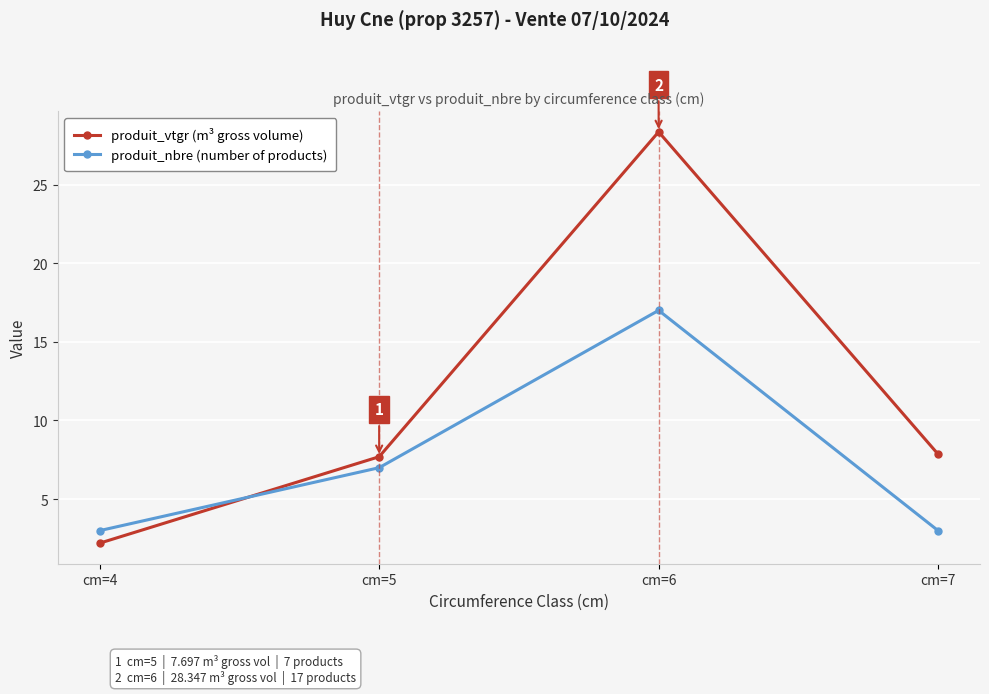

Between cm=4 and cm=6, which series saw the biggest shift?

produit_vtgr (m³ gross volume)